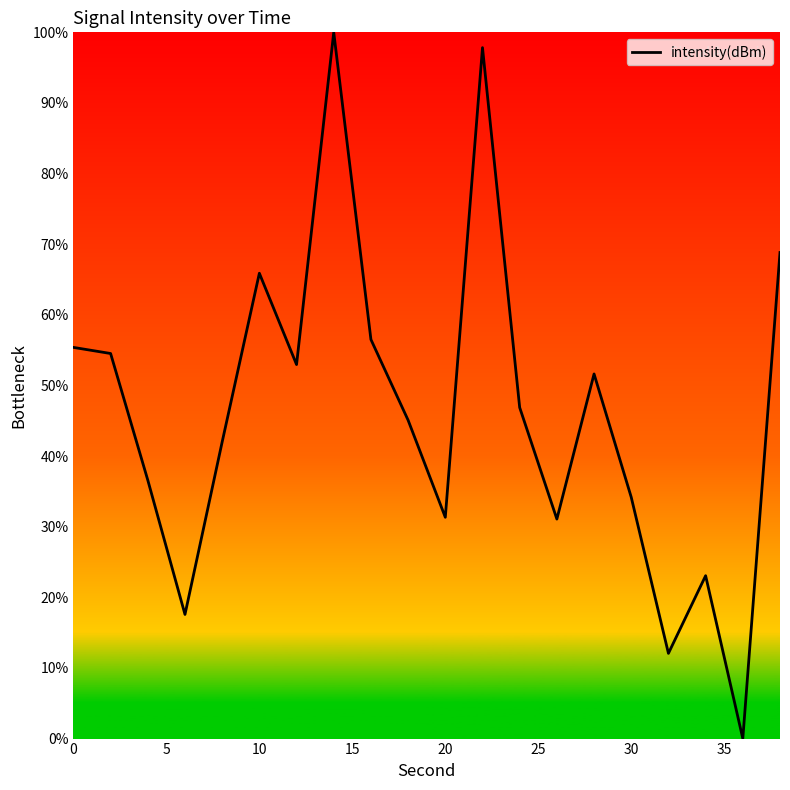

How many positive values are there?

19